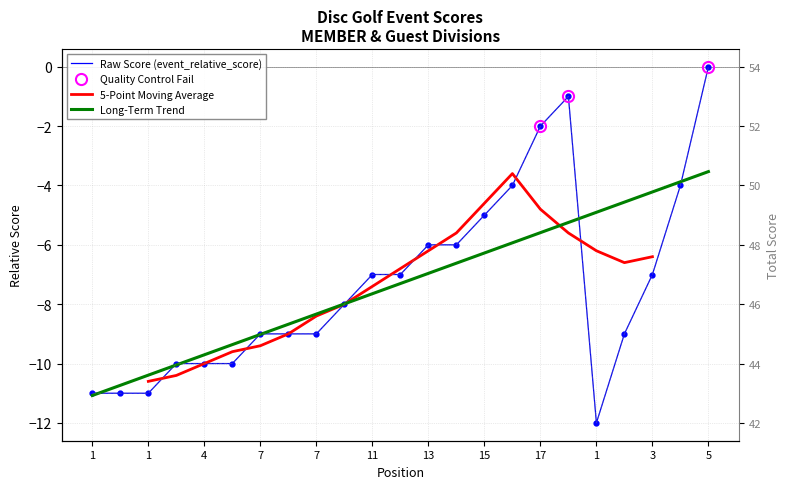

How many data points does each series have?

23